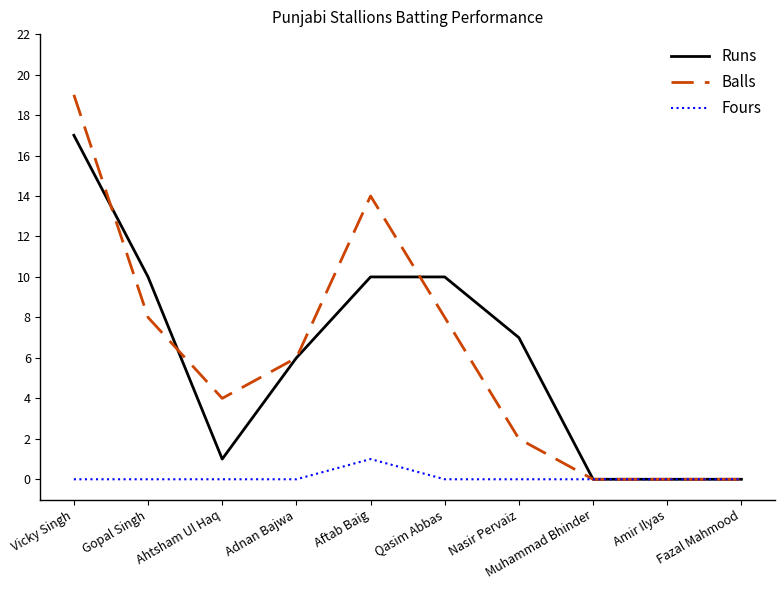

What is the difference between the maximum and minimum values in the Fours series?

1